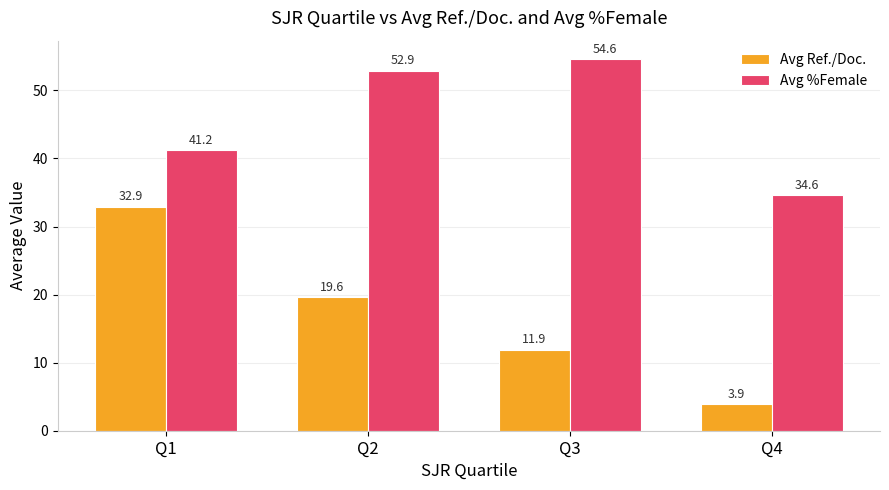

How many data points does each series have?

4